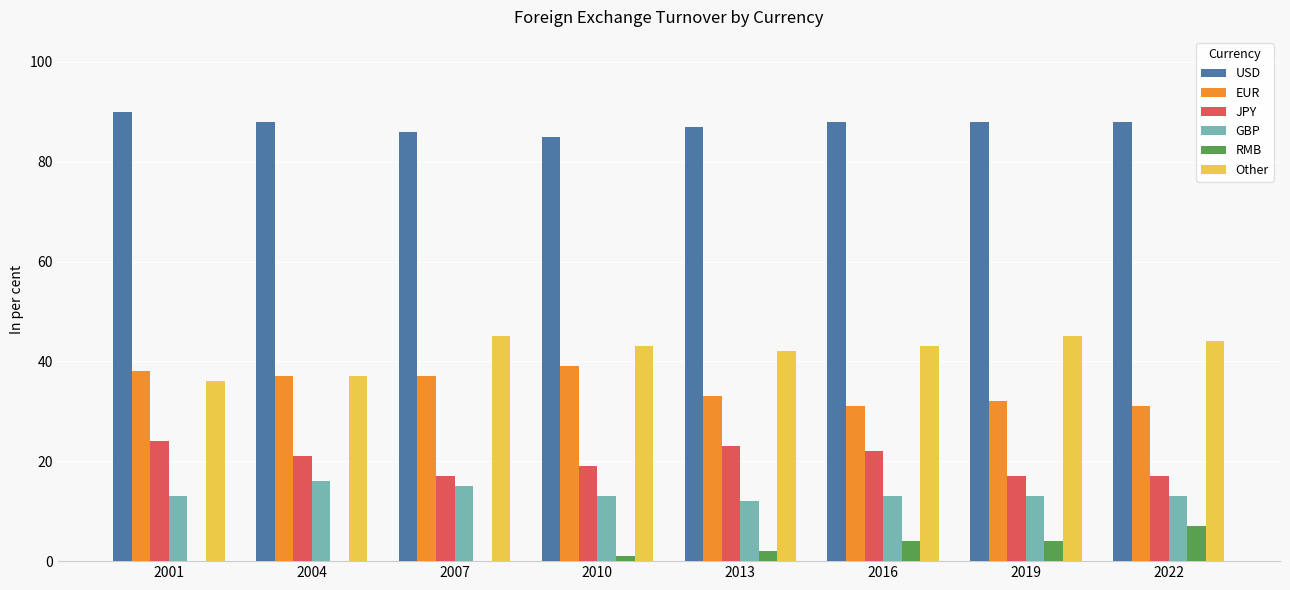

What is the sum of all GBP values?

108